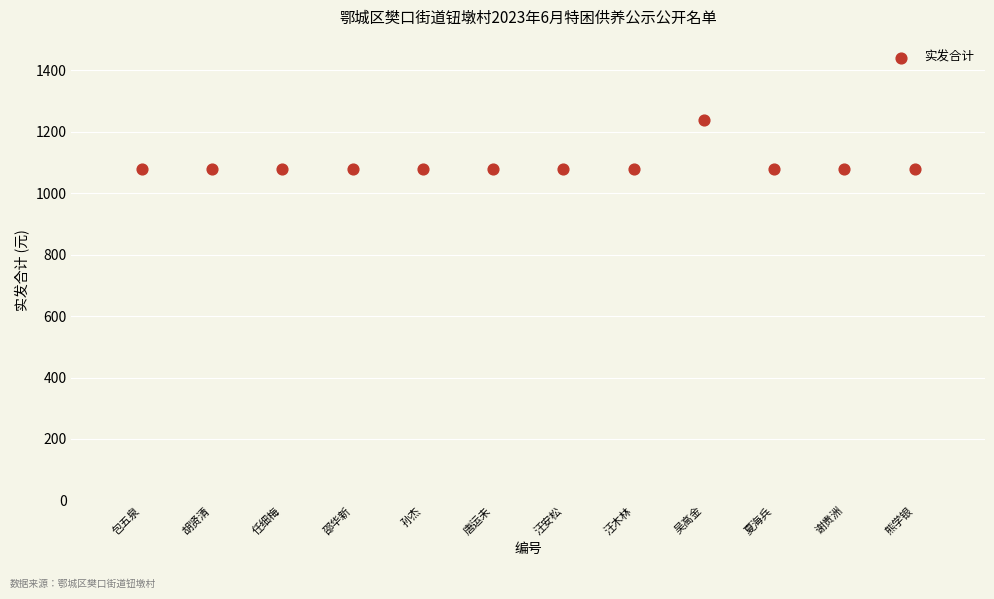

What is the range of Y values (max minus min)?

160